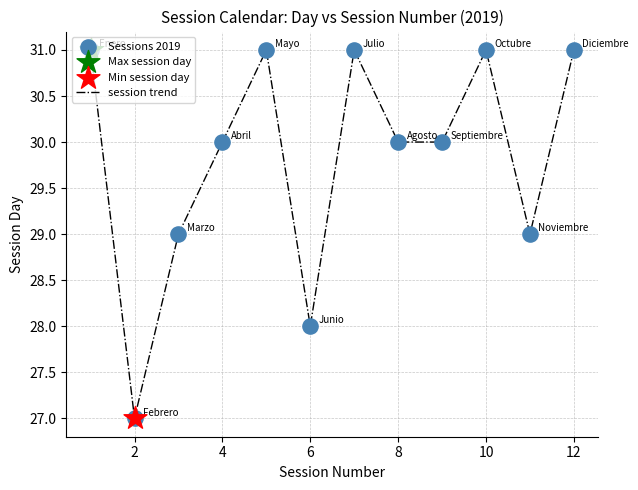

What is the difference between the maximum and minimum values?

4